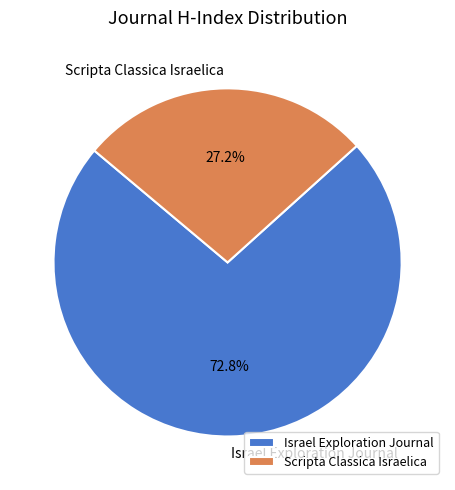

True or false: Scripta Classica Israelica accounts for 38% of the total.

False